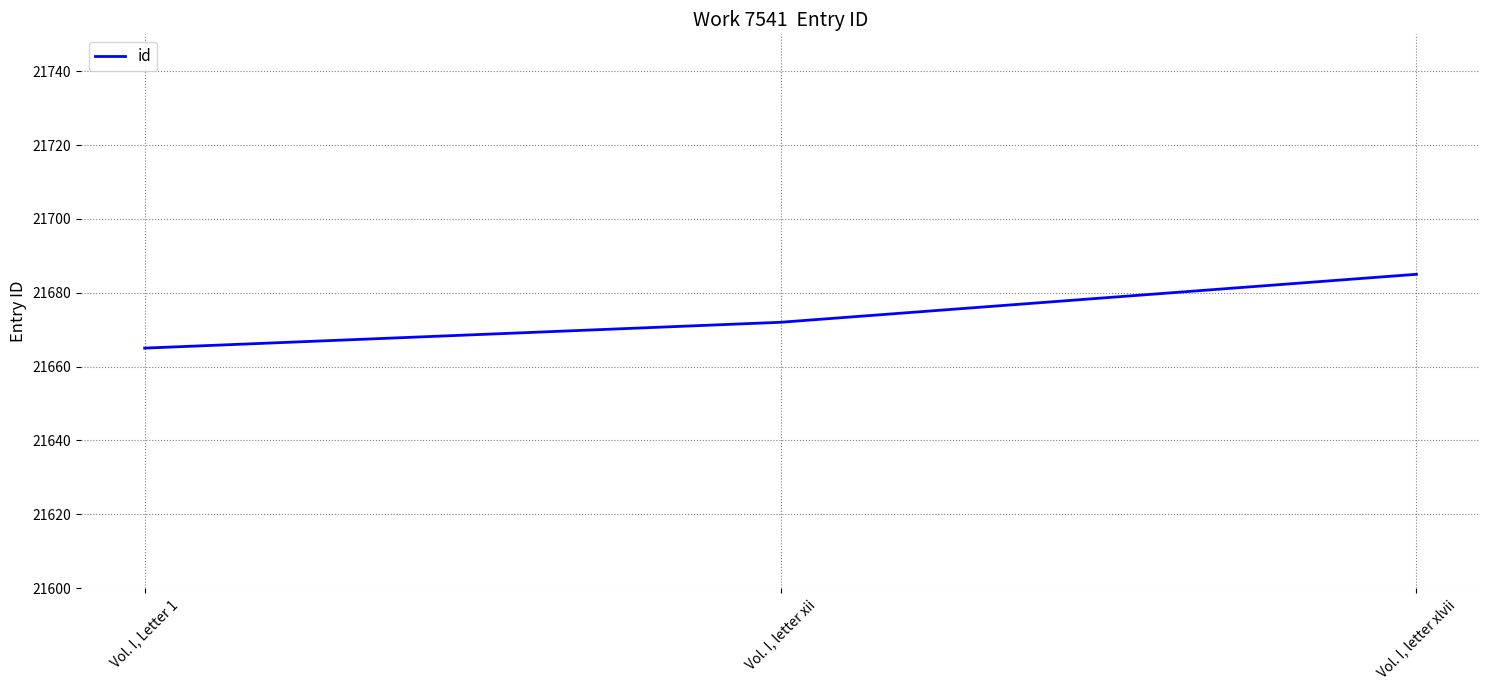

How many values are below 21672?

1